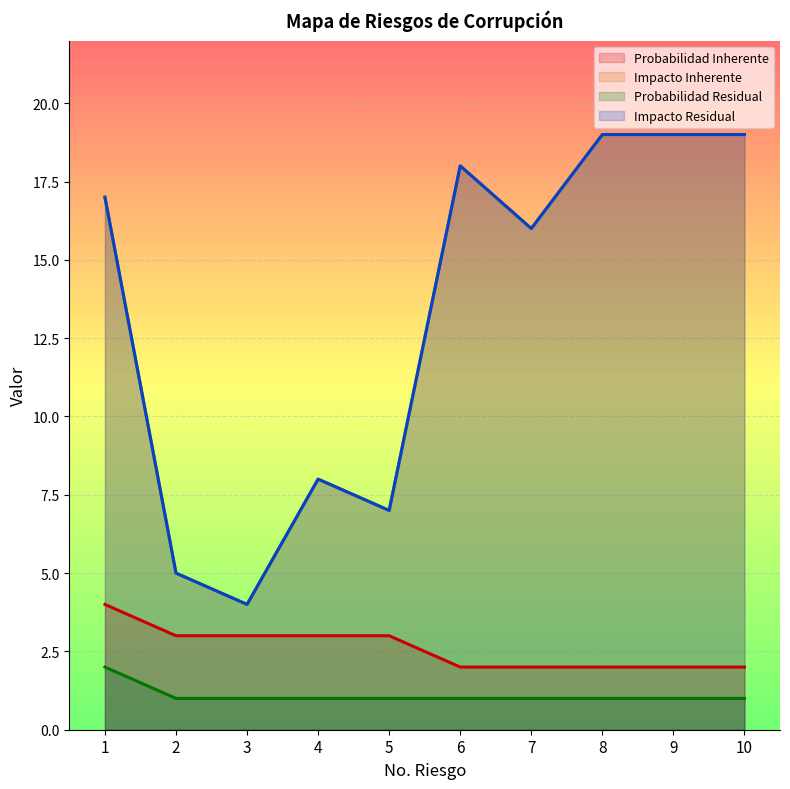

True or false: Impacto Residual and Probabilidad Residual intersect in this chart.

False